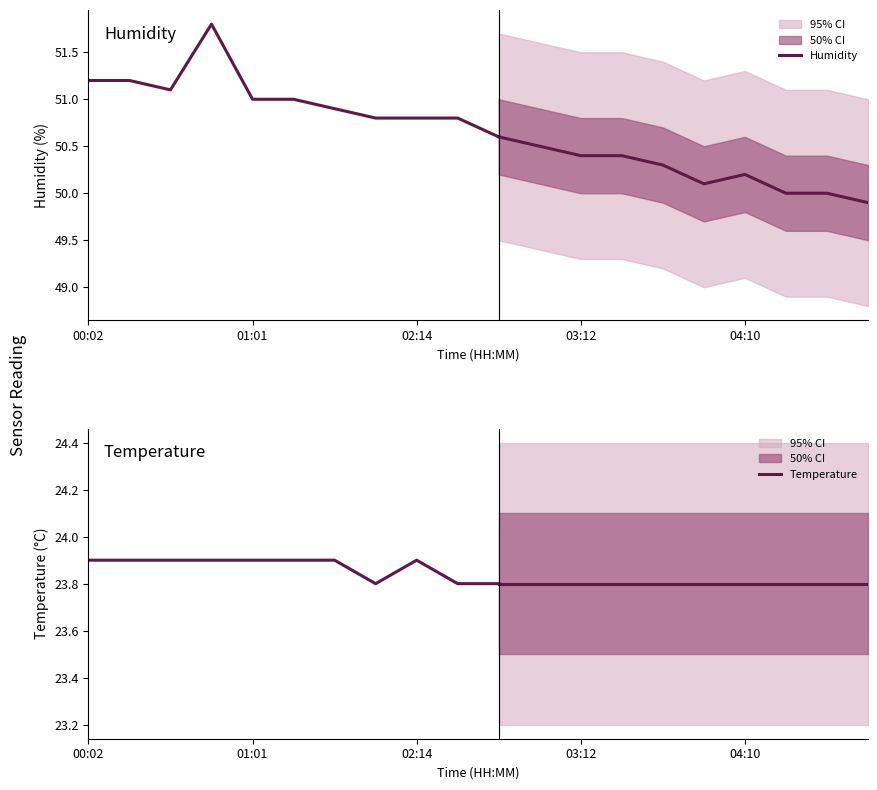

What is the sum of all Temperature values?

262.6